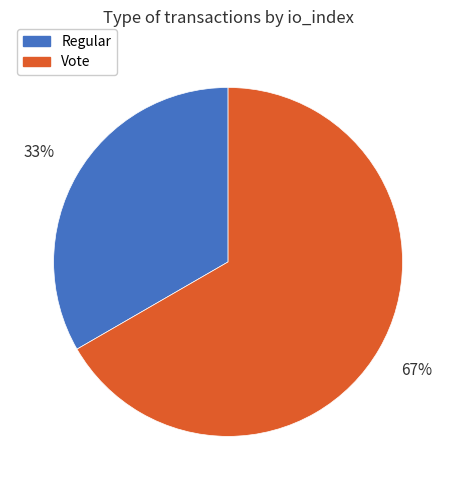

To the nearest percent, what is the average slice percentage?

50%